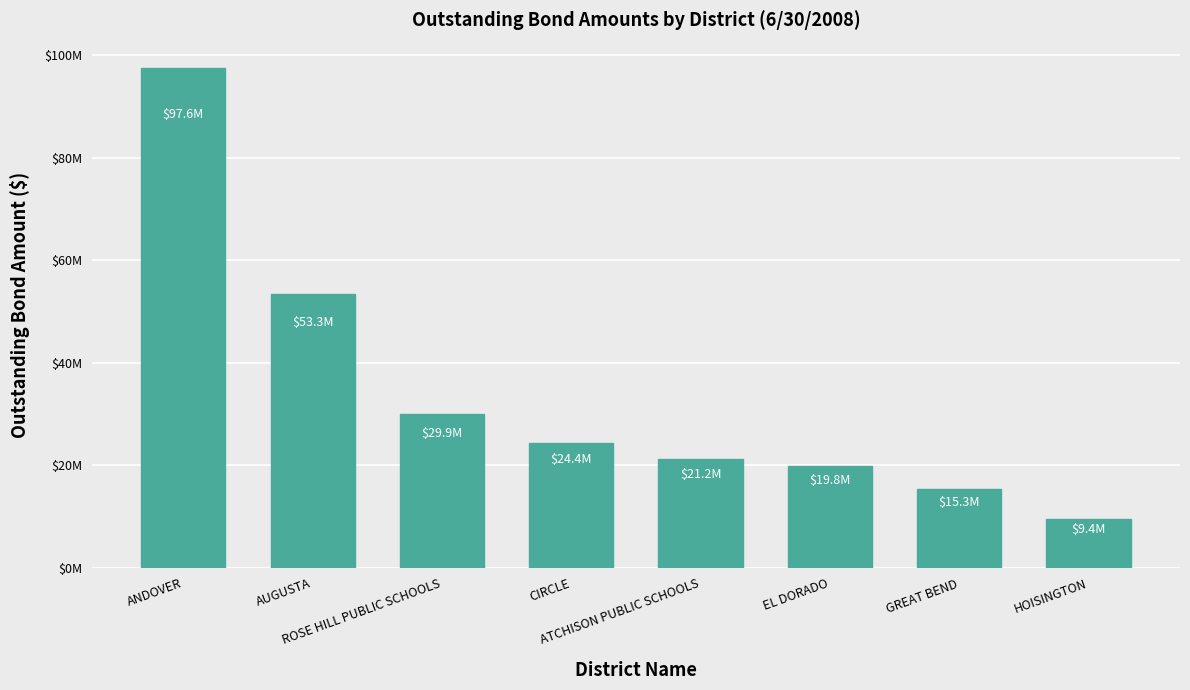

What is the change in value from ANDOVER to CIRCLE?

-73155000